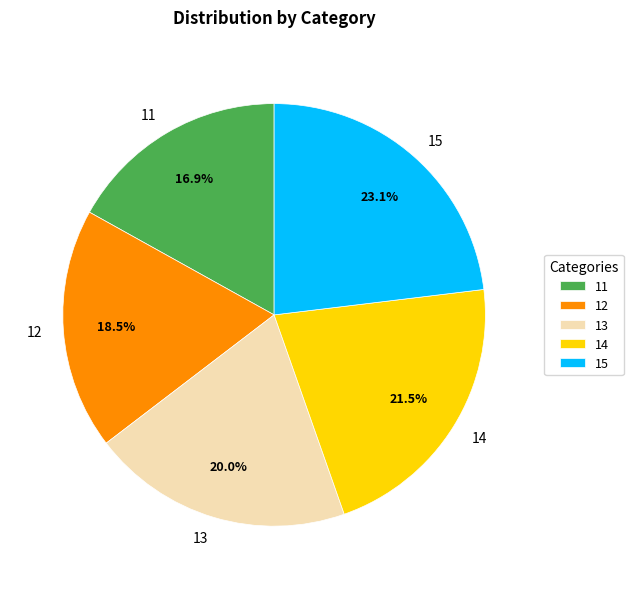

Does any single category account for the majority?

No